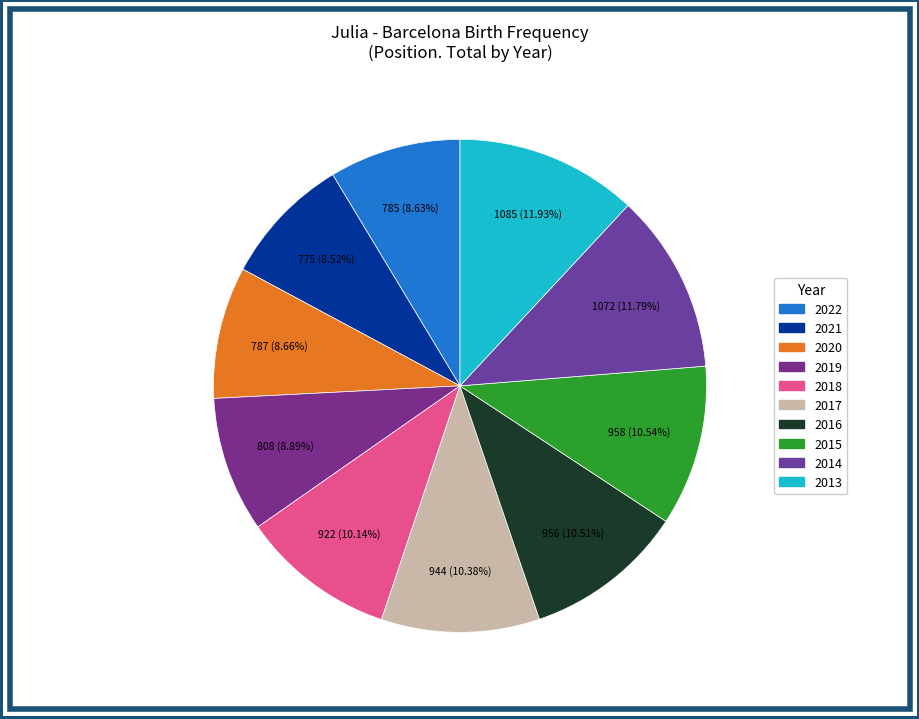

The 2020 slice represents 9% of the pie. True or false?

True